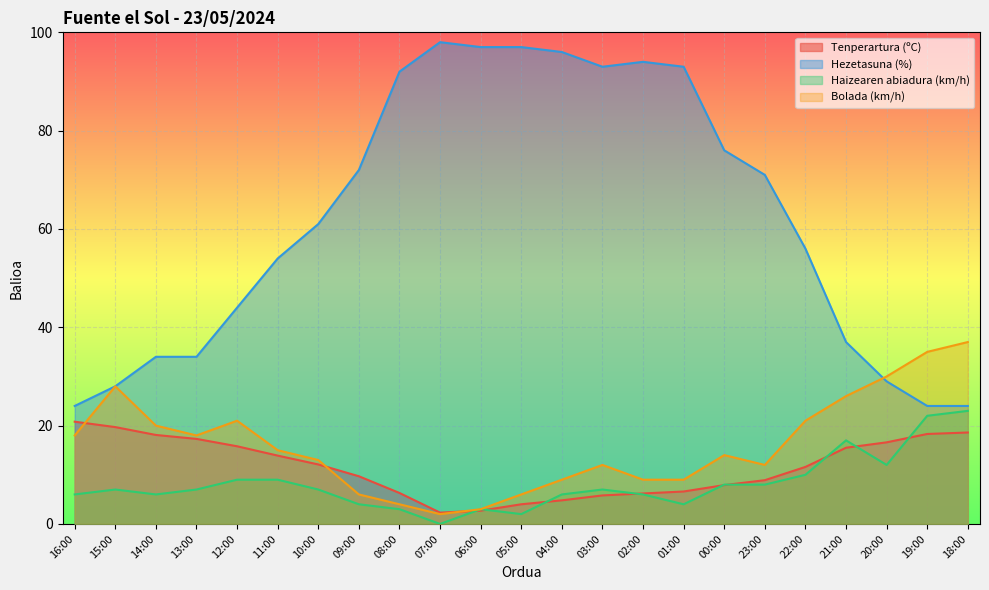

Where is the first local maximum for Hezetasuna (%)?

07:00